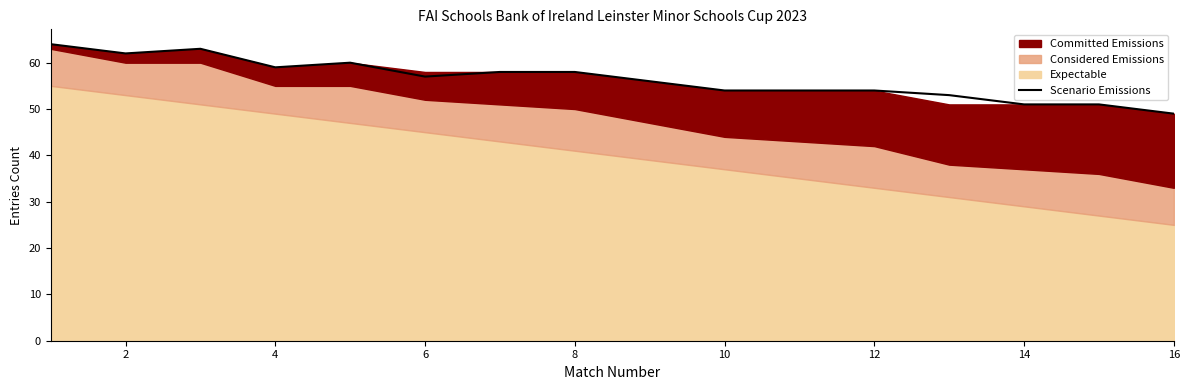

The Scenario Emissions series shows 57 at 6. True or false?

True